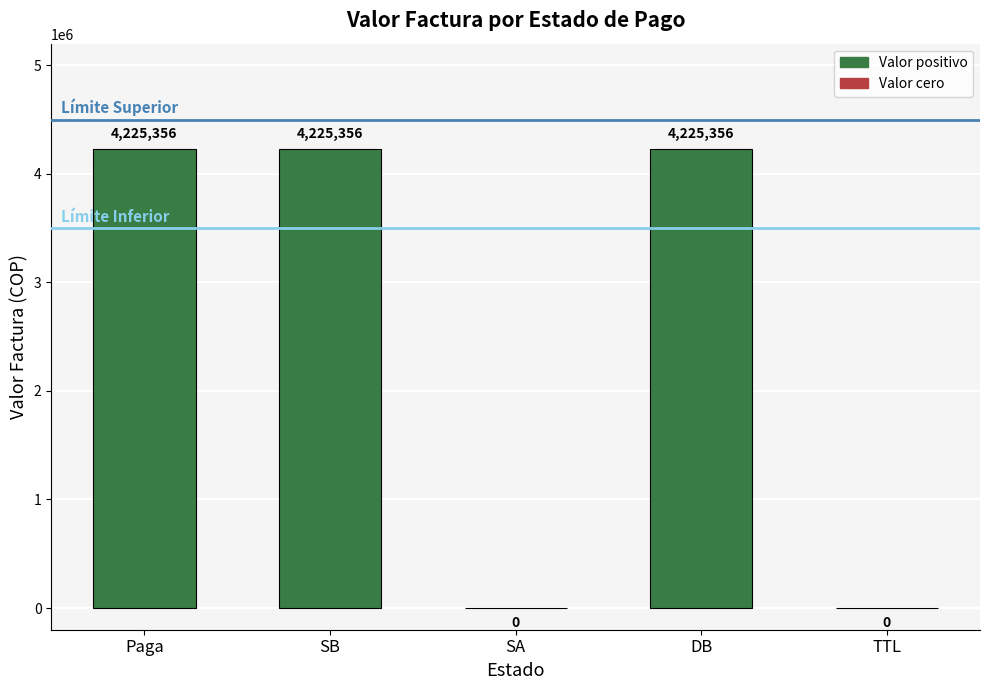

Reading left to right, transcribe all the data shown in this chart.

4225356	4225356	0	4225356	0